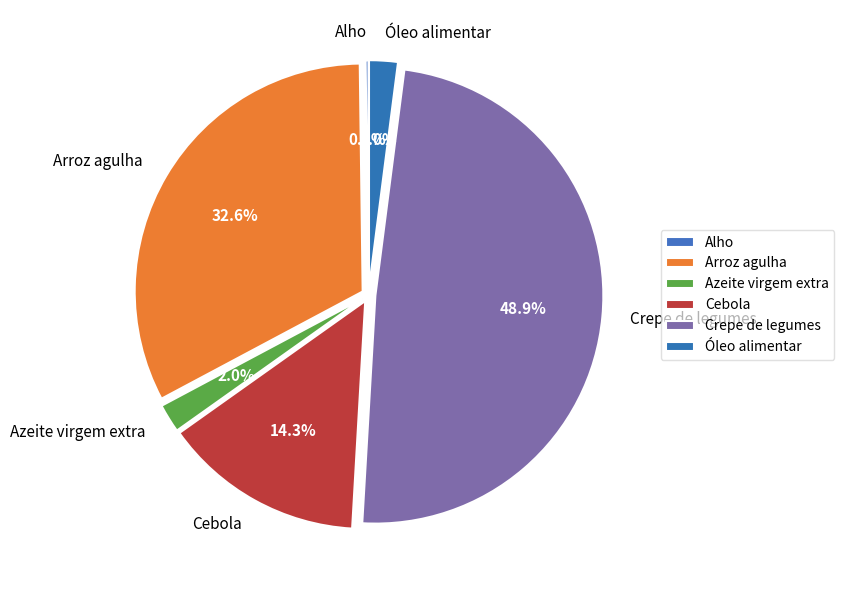

Between Crepe de legumes and Arroz agulha, which is larger?

Crepe de legumes